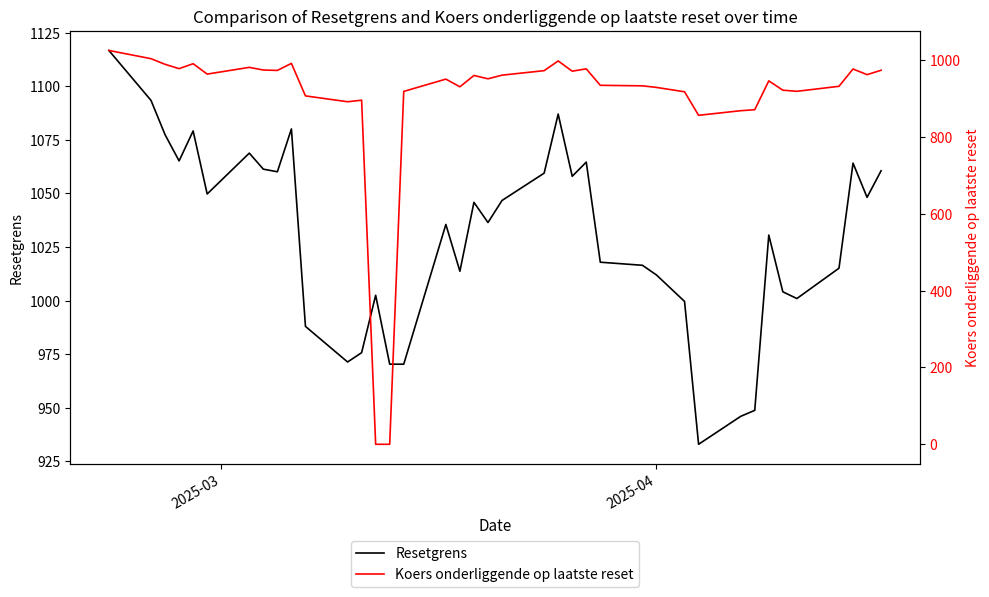

What is the highest value of the Resetgrens series?

1116.7